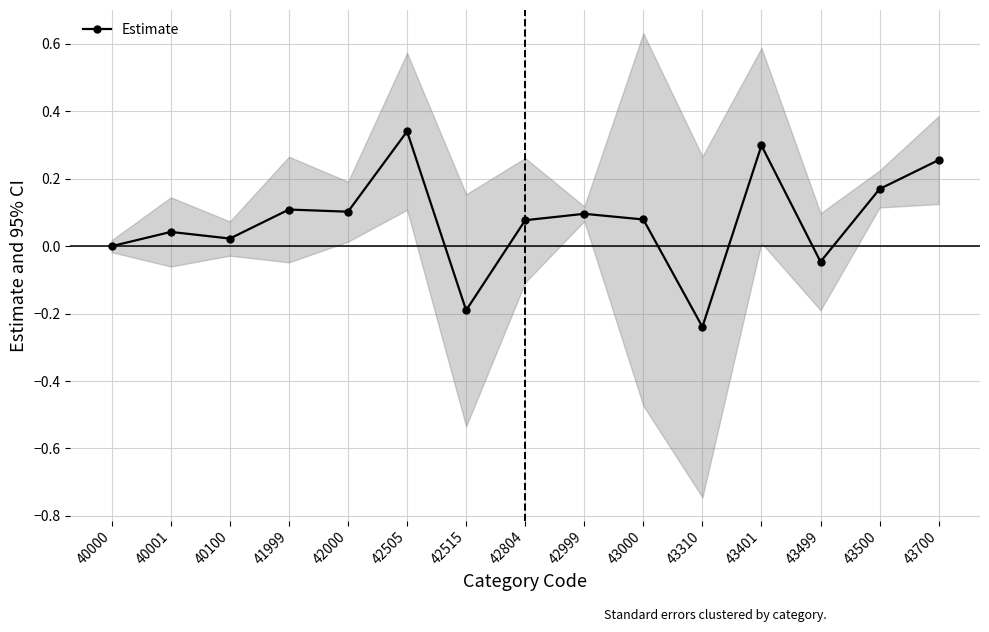

True or false: the data shows 0.2 at 41999.

False